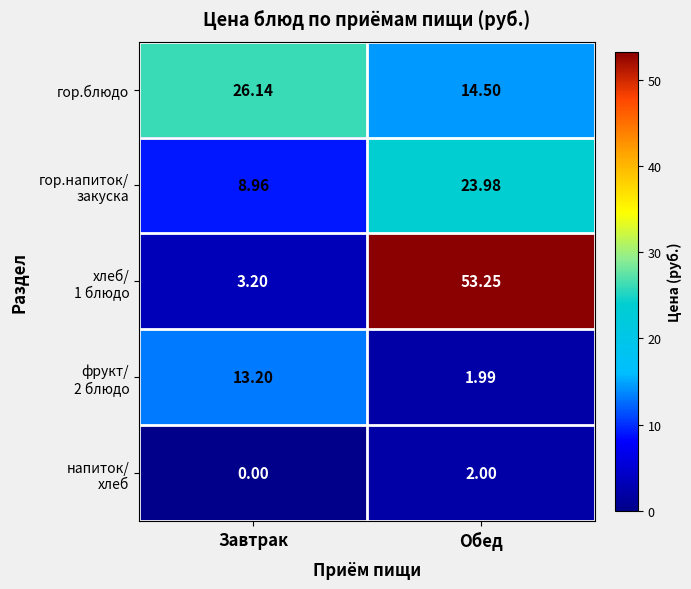

At which category is the sum across all series the highest?

Обед